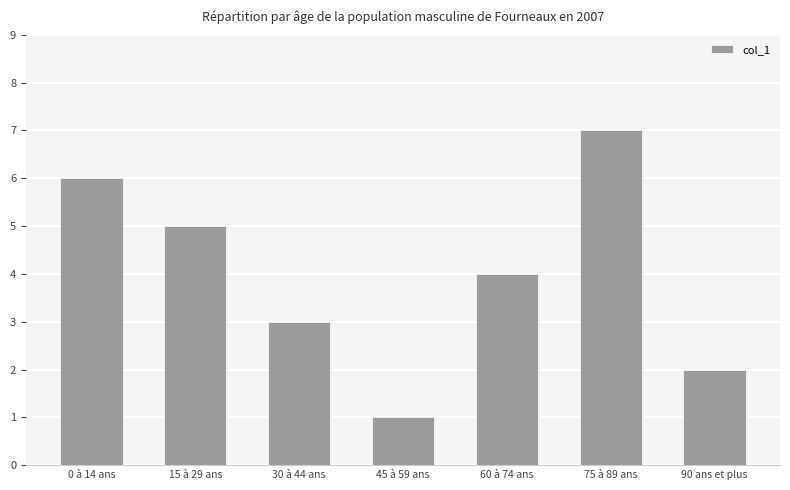

Where does the data first go above 4?

0 à 14 ans